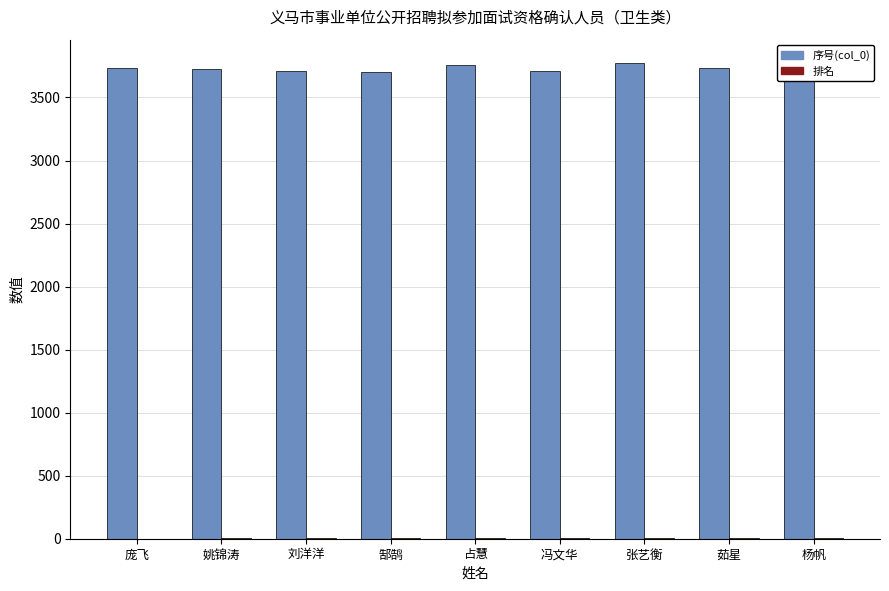

True or false: 序号(col_0) has a value of 6022 at 姚锦涛.

False